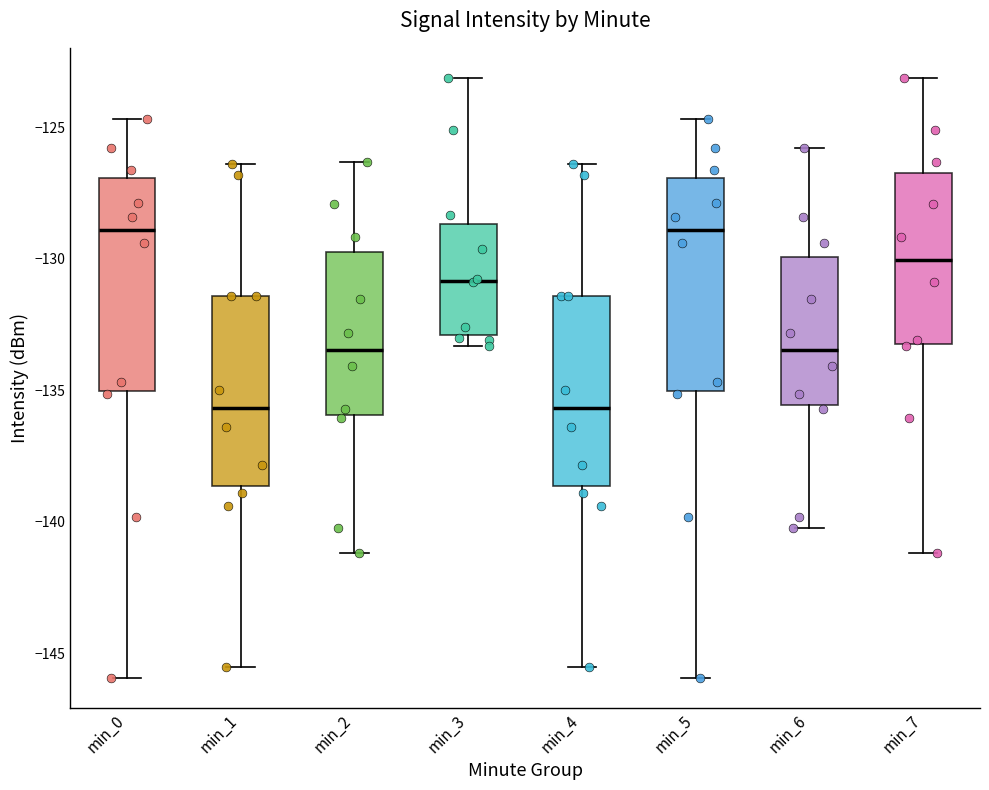

Reading left to right, read every box against the y-axis: the position of its median line, the range the box covers, and the ends of its whiskers. The values are not printed on the chart, so give them approximately, as read against the axis.

min_0: median -129.0, box -135.0 to -127.0, whiskers -146.0 to -124.5
min_1: median -135.5, box -138.5 to -131.5, whiskers -145.5 to -126.5
min_2: median -133.5, box -136.0 to -130.0, whiskers -141.0 to -126.5
min_3: median -131.0, box -133.0 to -128.5, whiskers -133.5 to -123.0
min_4: median -135.5, box -138.5 to -131.5, whiskers -145.5 to -126.5
min_5: median -129.0, box -135.0 to -127.0, whiskers -146.0 to -124.5
min_6: median -133.5, box -135.5 to -130.0, whiskers -140.0 to -126.0
min_7: median -130.0, box -133.0 to -126.5, whiskers -141.0 to -123.0